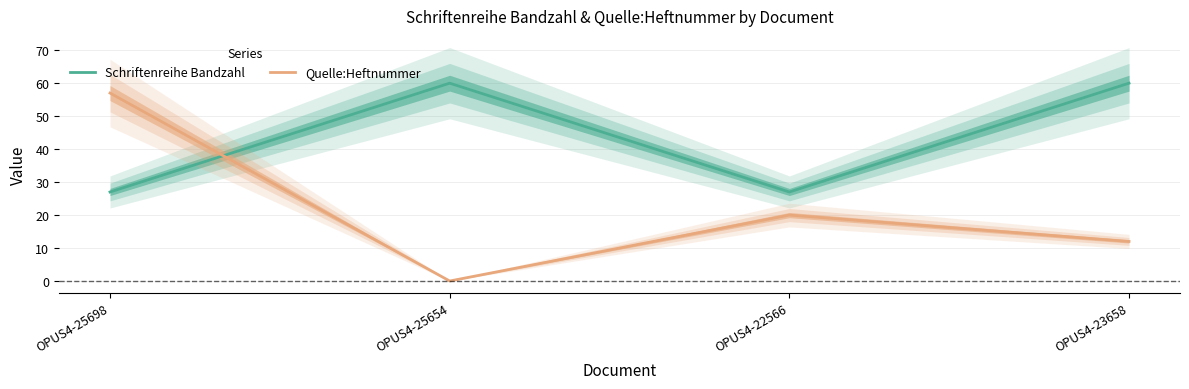

True or false: Schriftenreihe Bandzahl has a value of 60 at OPUS4-23658.

True